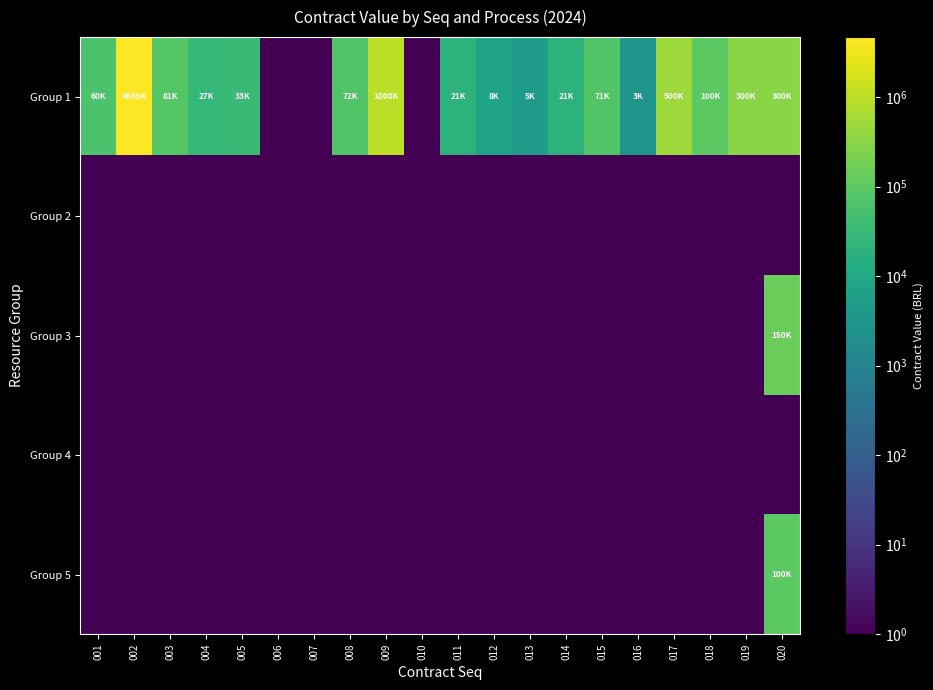

Reading left to right, what are all the values shown in this chart?

Group 1: 001=60000.0	002=4665250.0	003=80740.7	004=27000.0	005=33000.0	006=0.1	007=0.1	008=72000.0	009=1000000.0	010=0.1	011=20819.0	012=7504.0	013=4737.4	014=20528.0	015=70866.5	016=2997.4	017=500000.0	018=100000.0	019=300000.0	020=300000.0
Group 2: 001=0.1	002=0.1	003=0.1	004=0.1	005=0.1	006=0.1	007=0.1	008=0.1	009=0.1	010=0.1	011=0.1	012=0.1	013=0.1	014=0.1	015=0.1	016=0.1	017=0.1	018=0.1	019=0.1	020=0.1
Group 3: 001=0.1	002=0.1	003=0.1	004=0.1	005=0.1	006=0.1	007=0.1	008=0.1	009=0.1	010=0.1	011=0.1	012=0.1	013=0.1	014=0.1	015=0.1	016=0.1	017=0.1	018=0.1	019=0.1	020=150000.0
Group 4: 001=0.1	002=0.1	003=0.1	004=0.1	005=0.1	006=0.1	007=0.1	008=0.1	009=0.1	010=0.1	011=0.1	012=0.1	013=0.1	014=0.1	015=0.1	016=0.1	017=0.1	018=0.1	019=0.1	020=0.1
Group 5: 001=0.1	002=0.1	003=0.1	004=0.1	005=0.1	006=0.1	007=0.1	008=0.1	009=0.1	010=0.1	011=0.1	012=0.1	013=0.1	014=0.1	015=0.1	016=0.1	017=0.1	018=0.1	019=0.1	020=100000.0